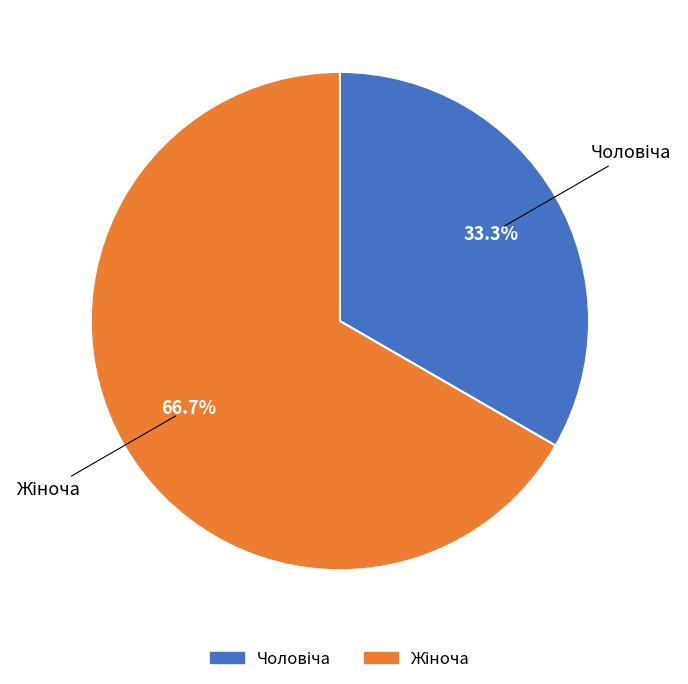

Does any single category account for the majority?

Yes